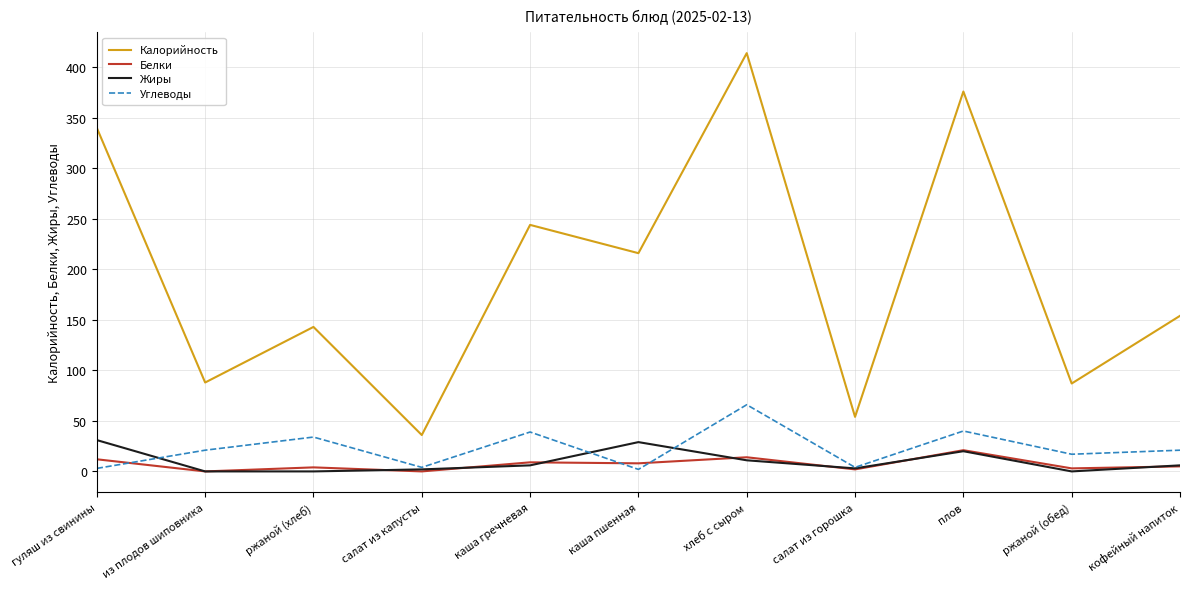

True or false: Калорийность has a value of 87 at ржаной (обед).

True